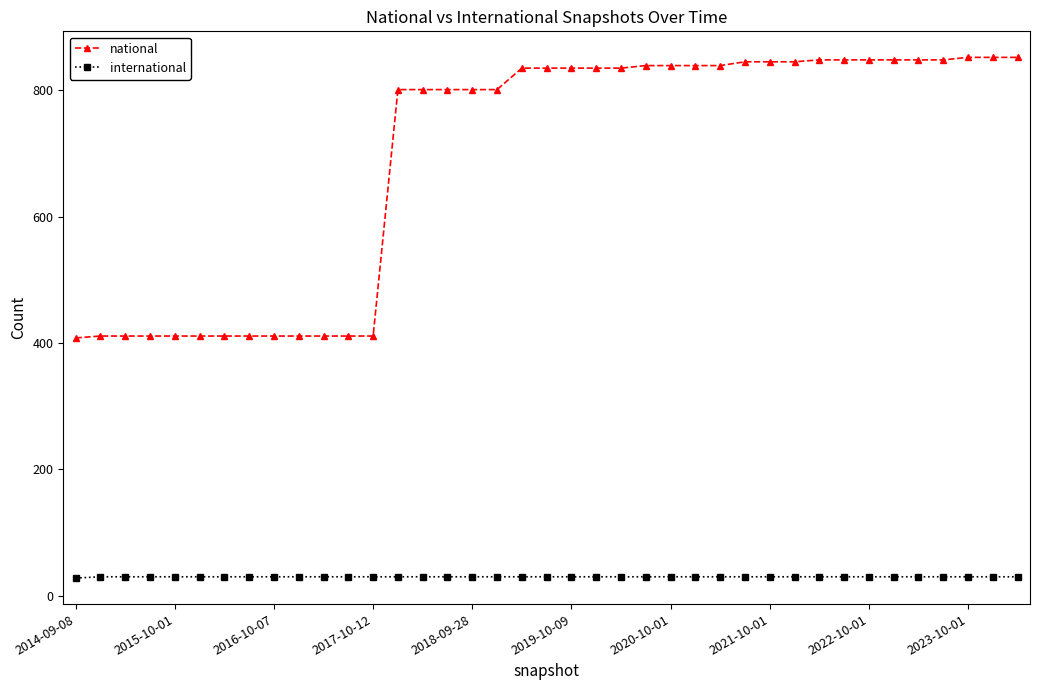

How many values in the international series are below 30?

1